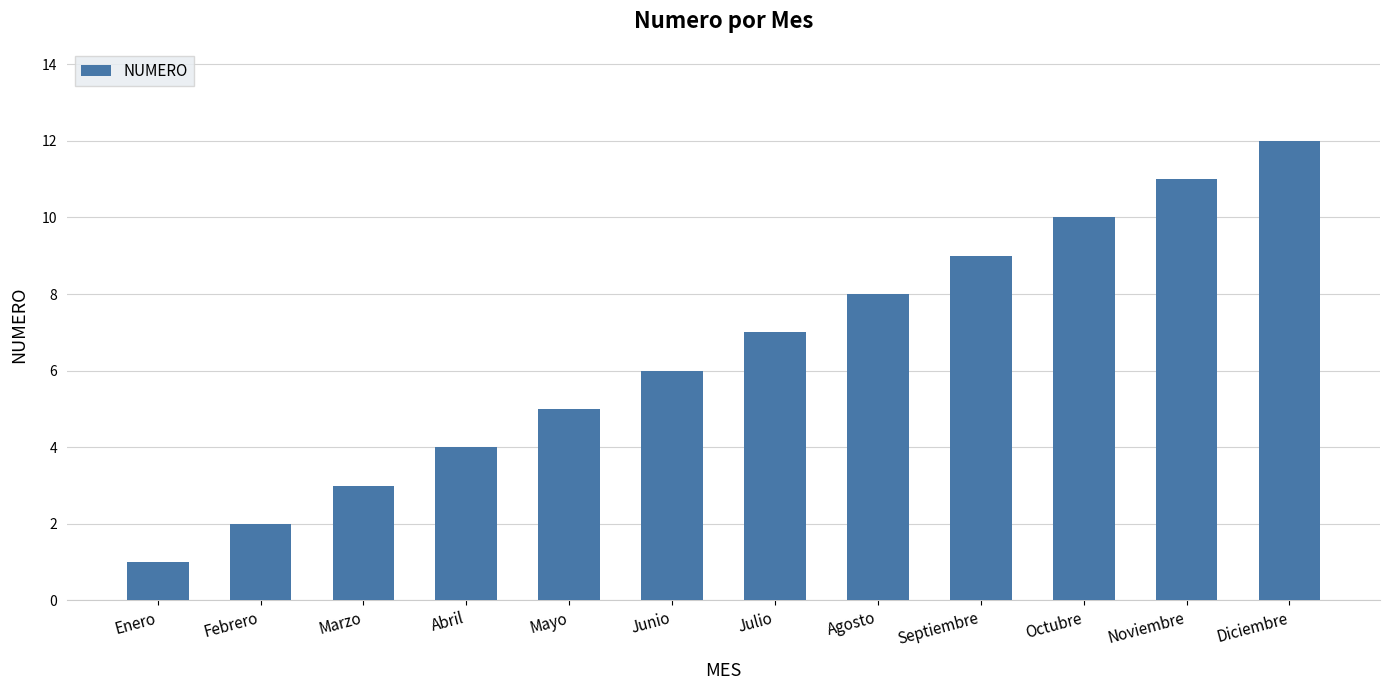

At which label is the value closest to 6?

Junio